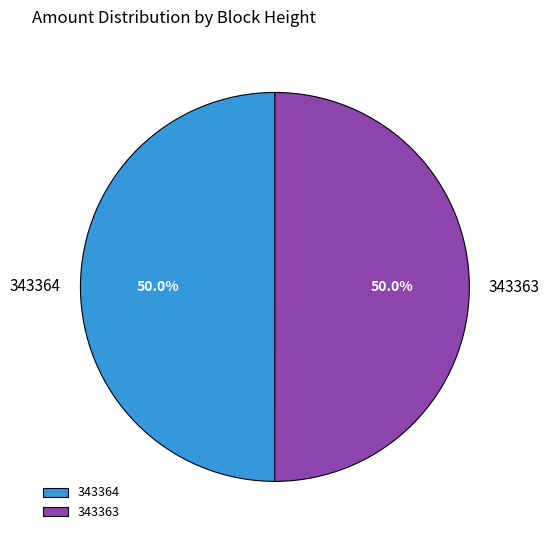

To the nearest percent, what is the average slice percentage?

50%